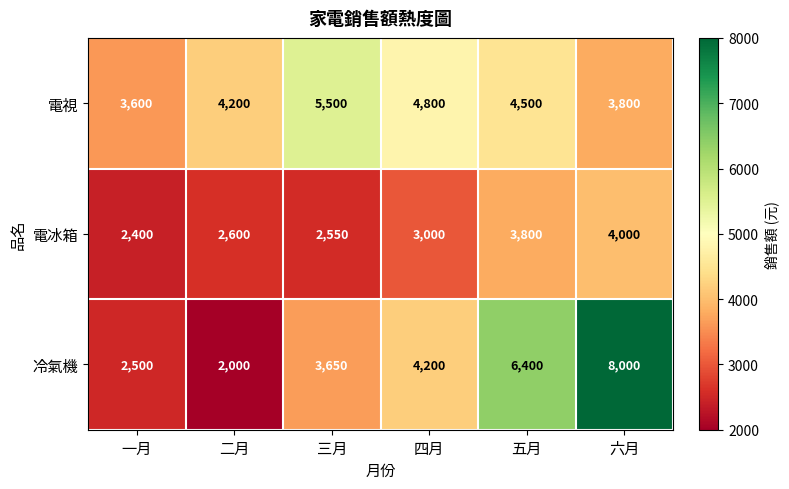

What is the smallest value displayed?

2000